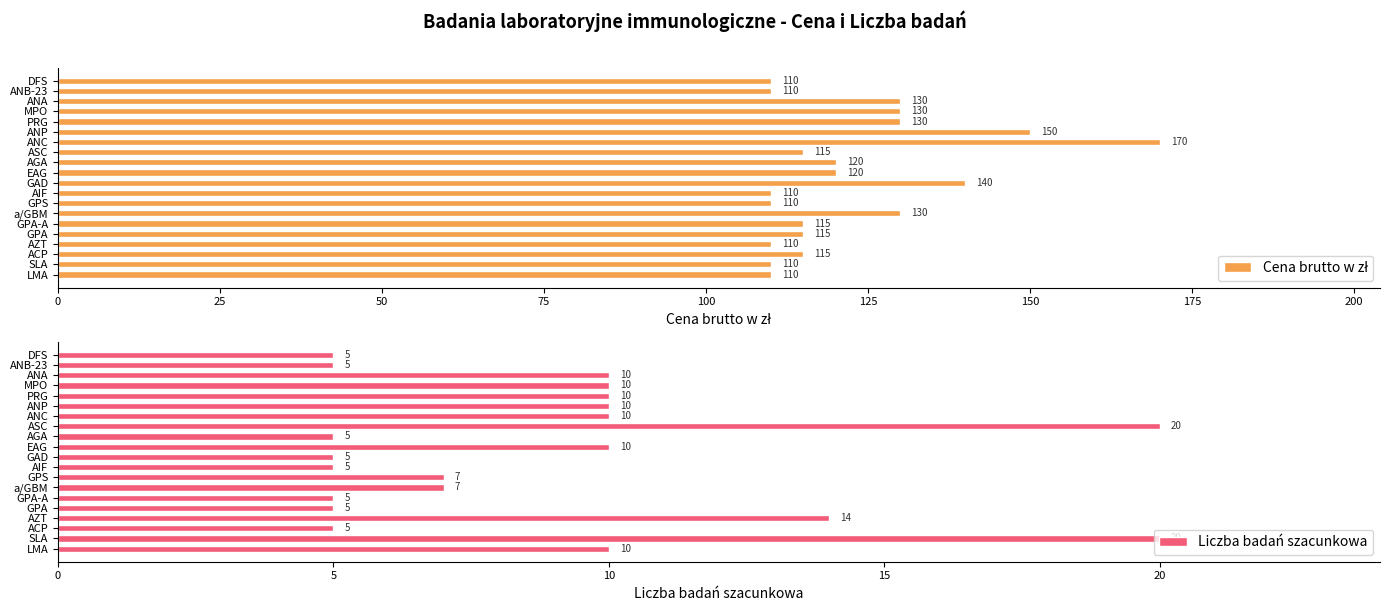

The value of Liczba badań szacunkowa at ANC is 4. True or false?

False